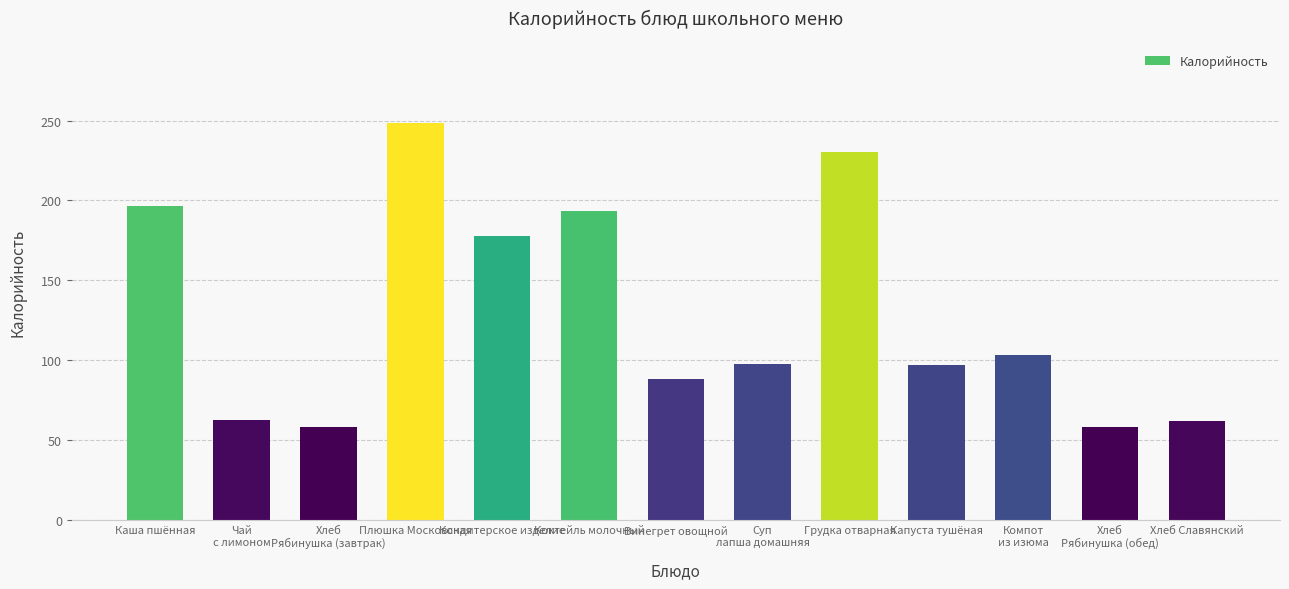

What is the change in value from Кондитерское изделие to Капуста тушёная?

-80.5